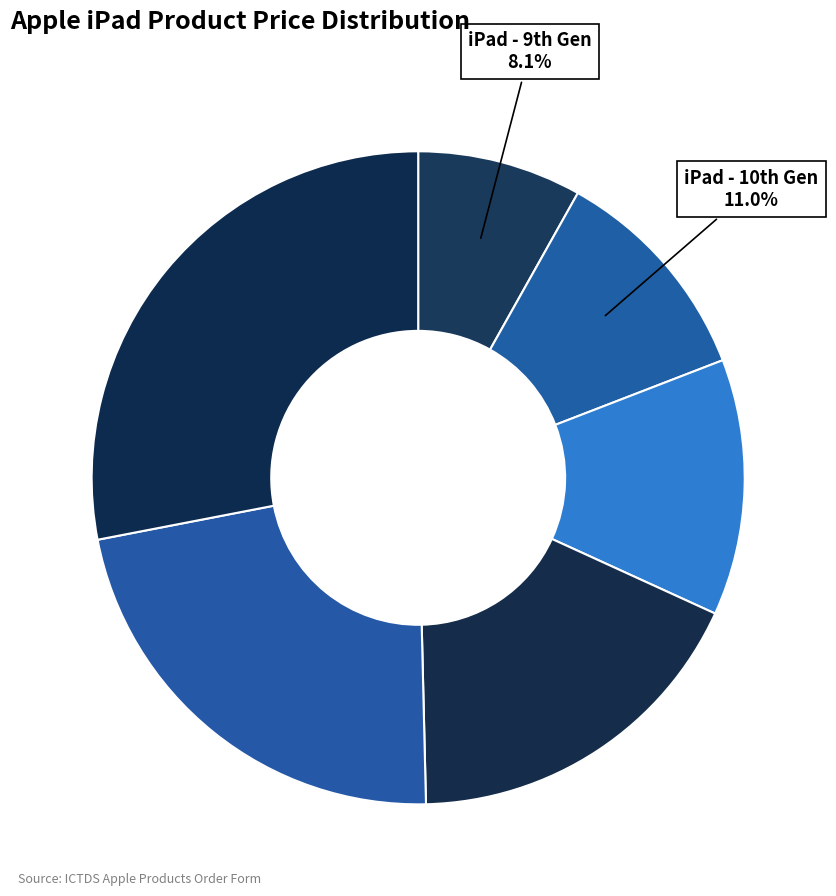

How many slices are in this pie chart?

6